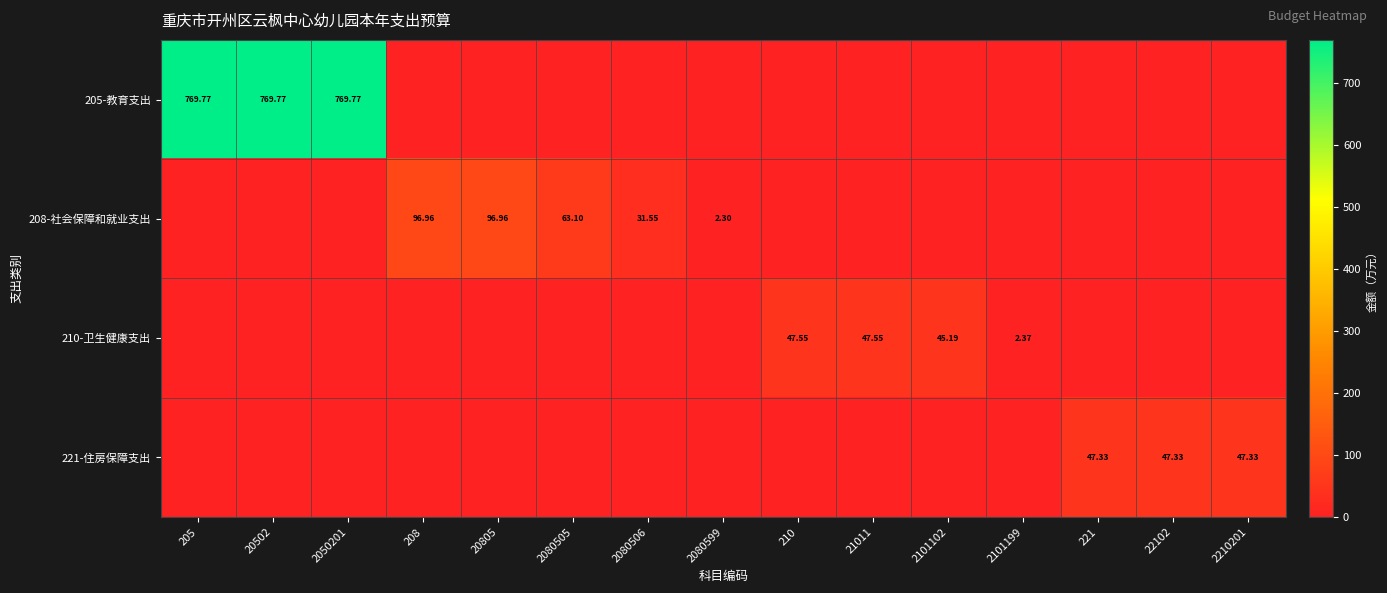

What is the approximate value of 208-社会保障和就业支出 at 2080505?

63.1